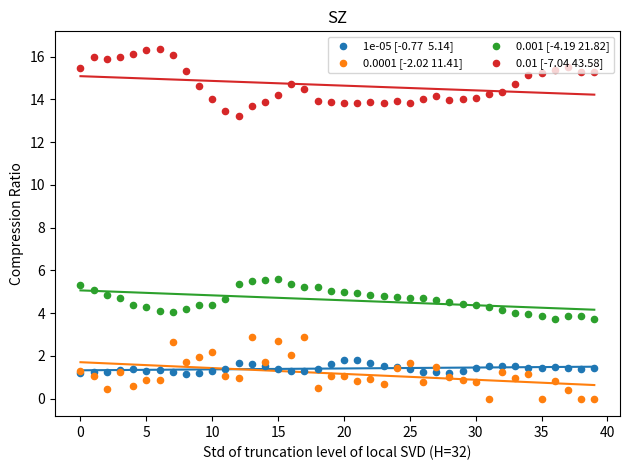

Which series reaches the minimum Y coordinate?

0.0001 [-2.02 11.41]